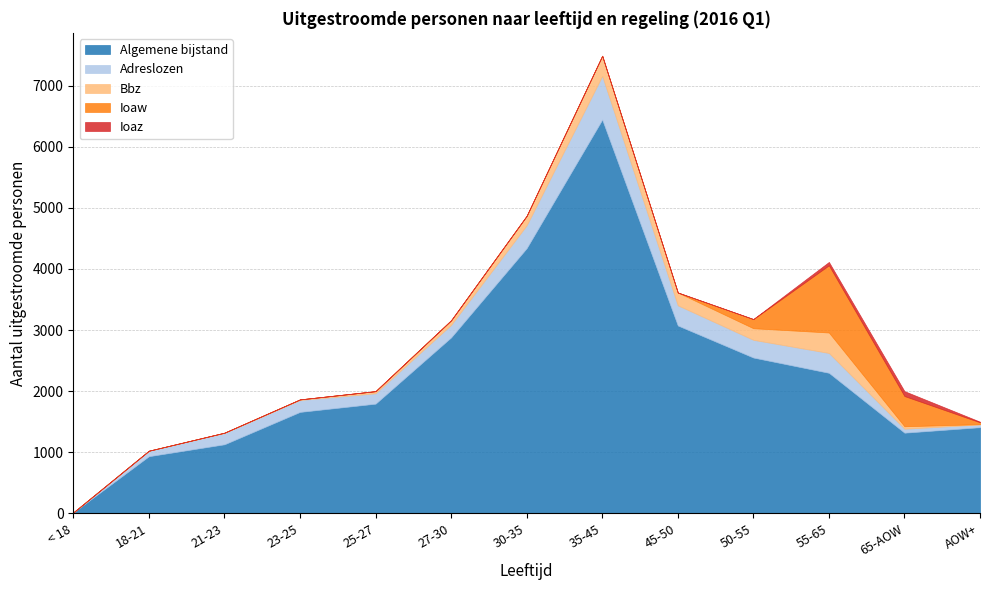

What is the minimum value for Algemene bijstand?

15